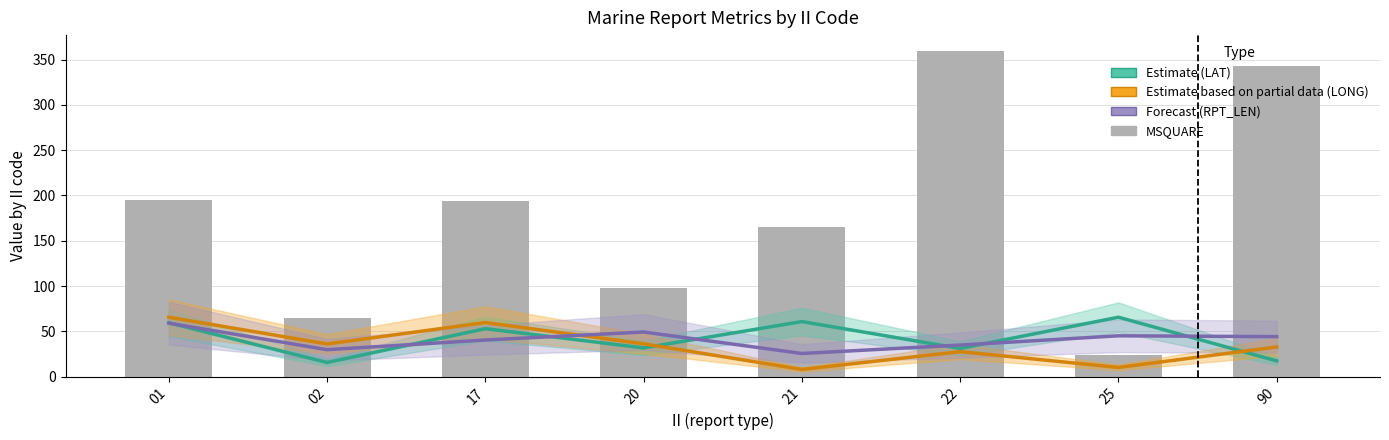

Which series has the widest spread of values?

MSQUARE